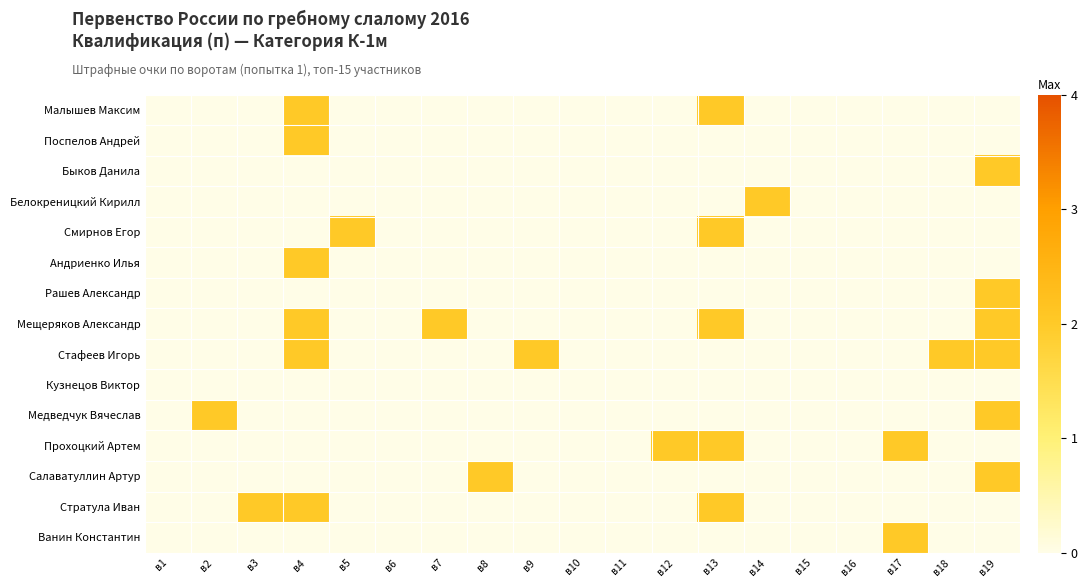

Which has a higher value, в14 or в1?

в14